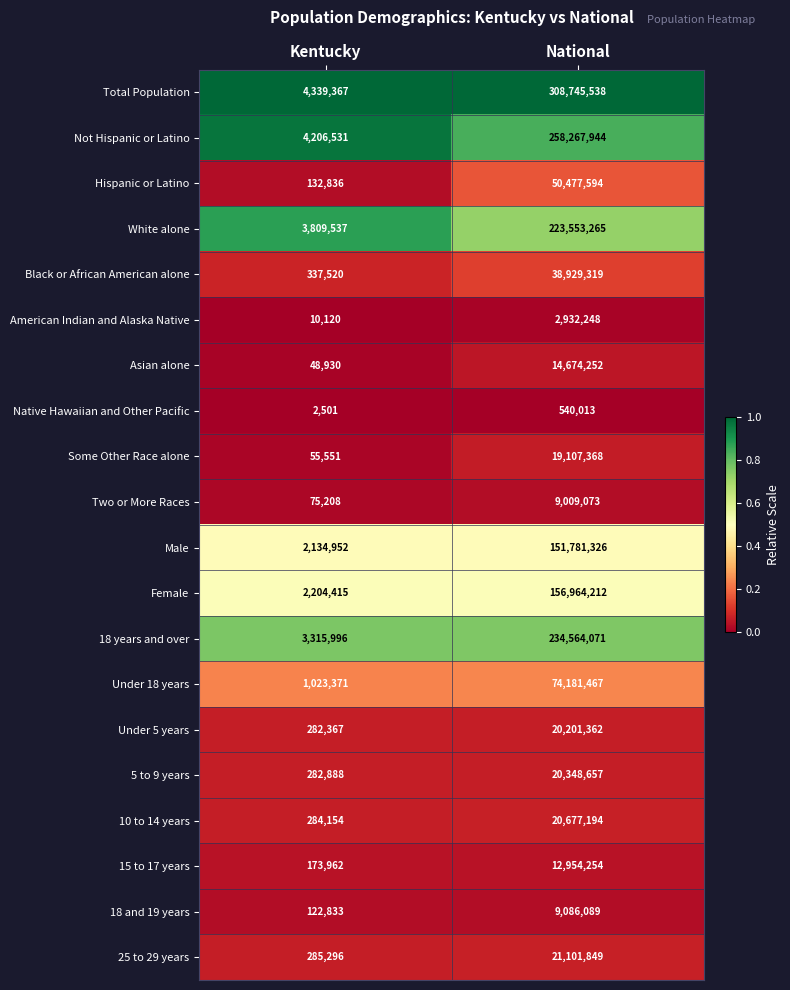

What is the difference between the maximum and minimum values in the 5 to 9 years series?

20065769